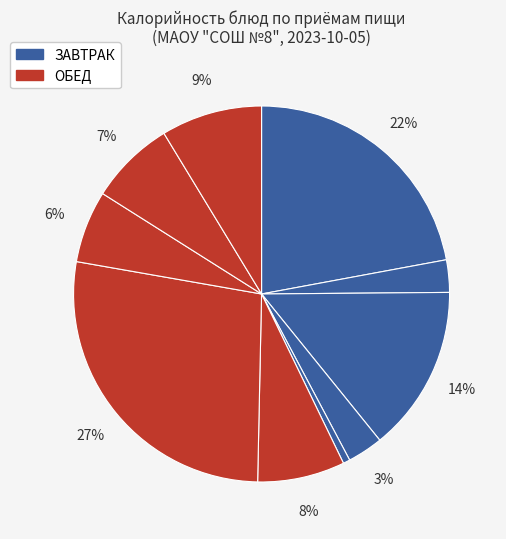

How many slices are in this pie chart?

10